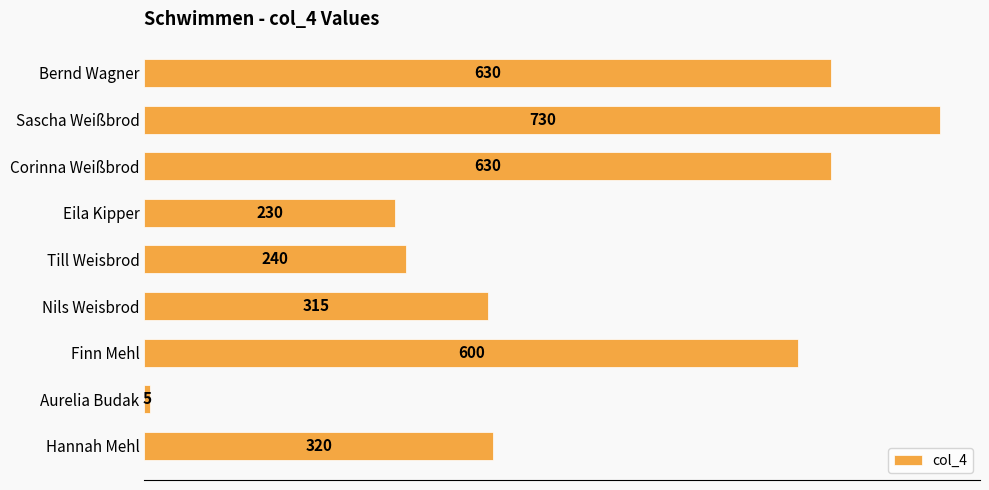

The value at Nils Weisbrod is 315. True or false?

True